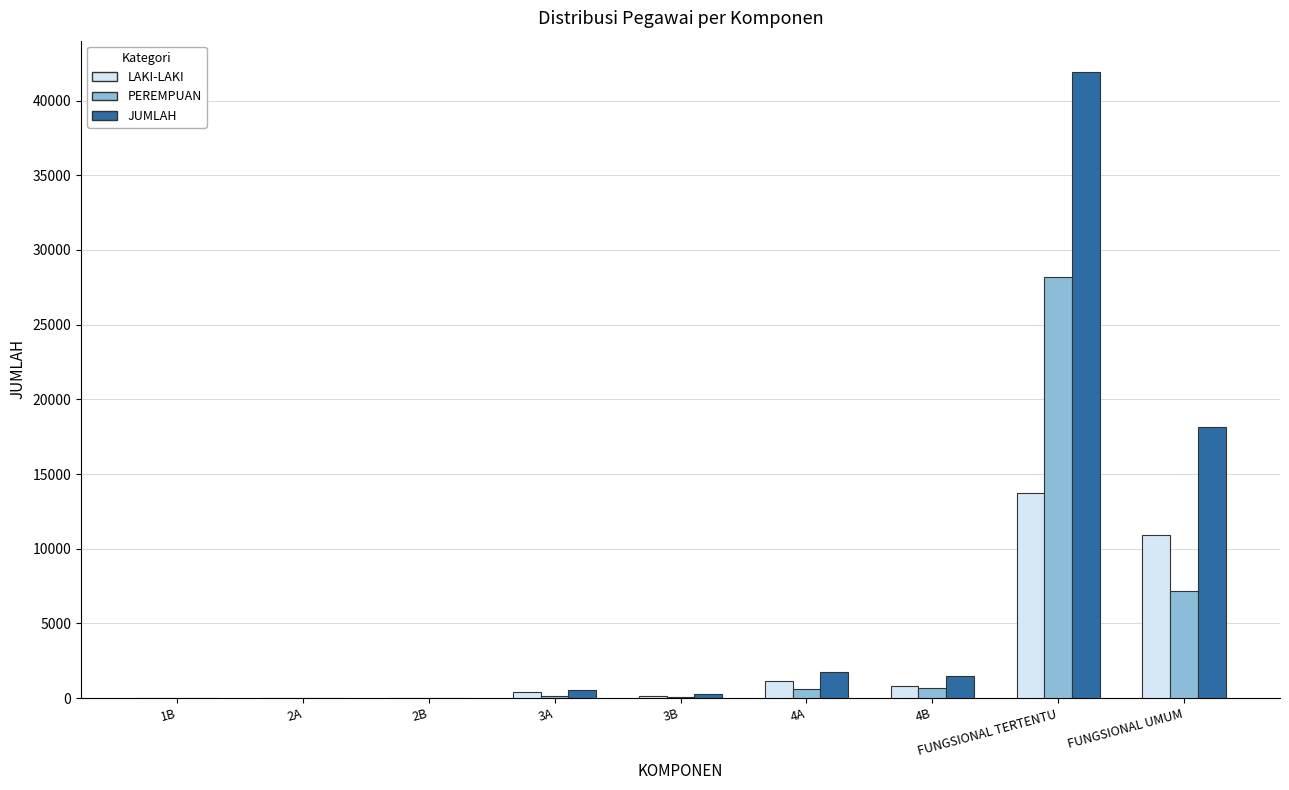

What are all the series names shown in the legend?

LAKI-LAKI, PEREMPUAN, JUMLAH